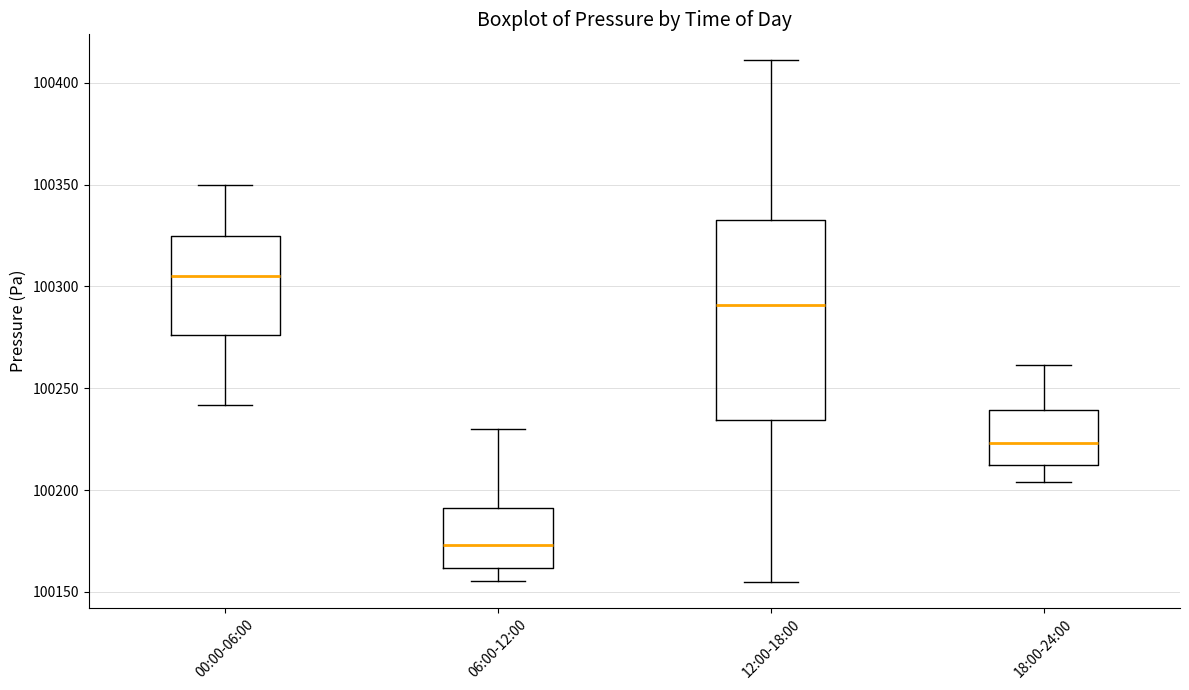

Where is the lower edge of the box for 00:00-06:00 on the y-axis? The values are not printed on the chart, so give them approximately, as read against the axis.

100275